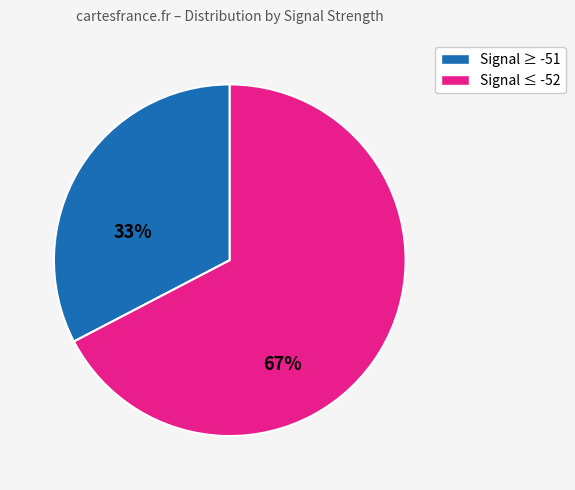

Is there any slice that represents more than half of the pie?

Yes